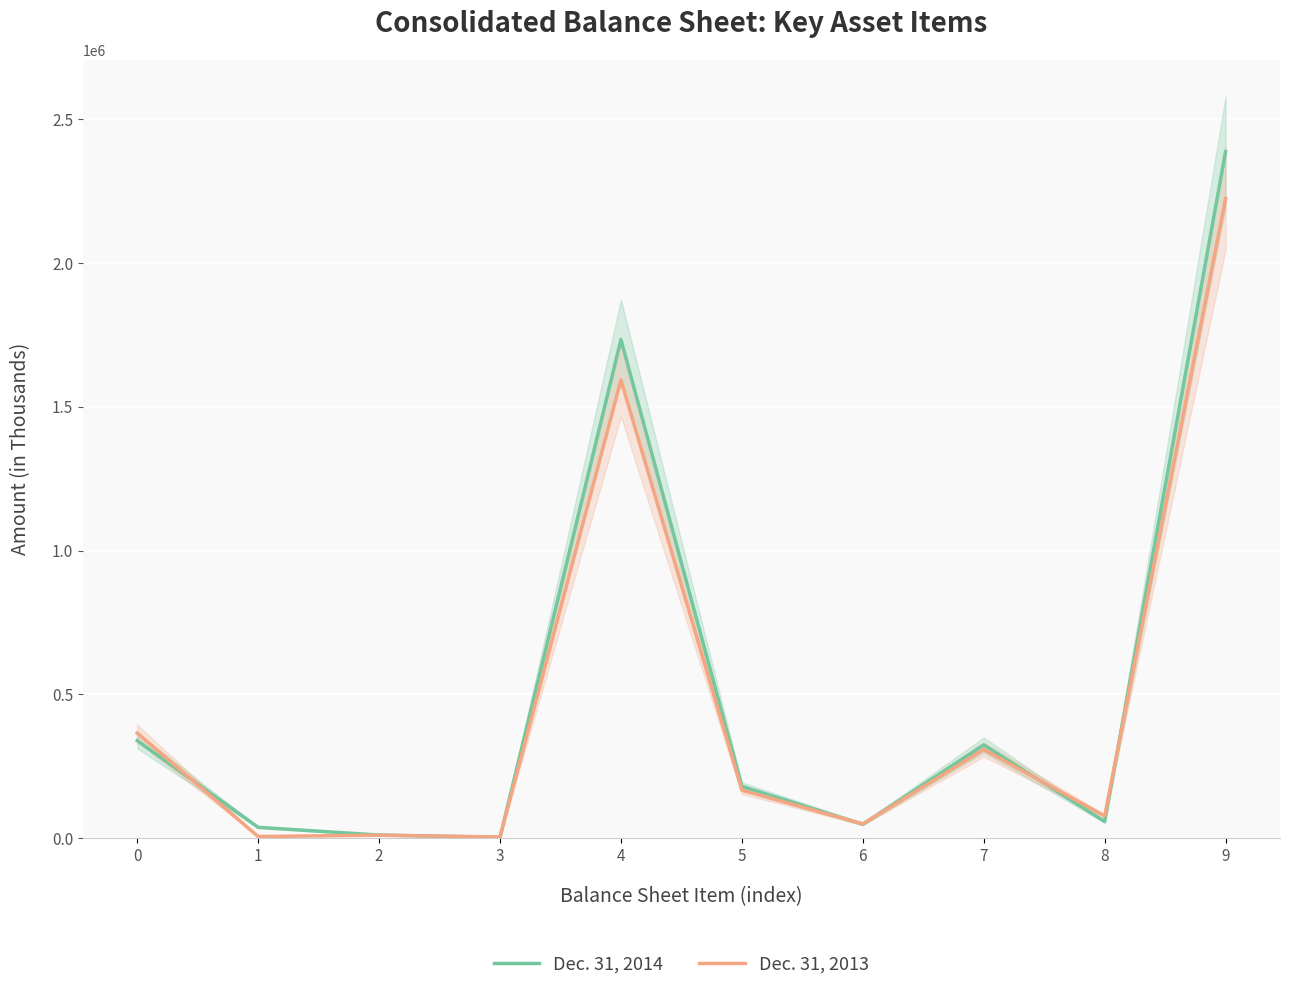

How many interior local valleys does the Dec. 31, 2013 series have?

4